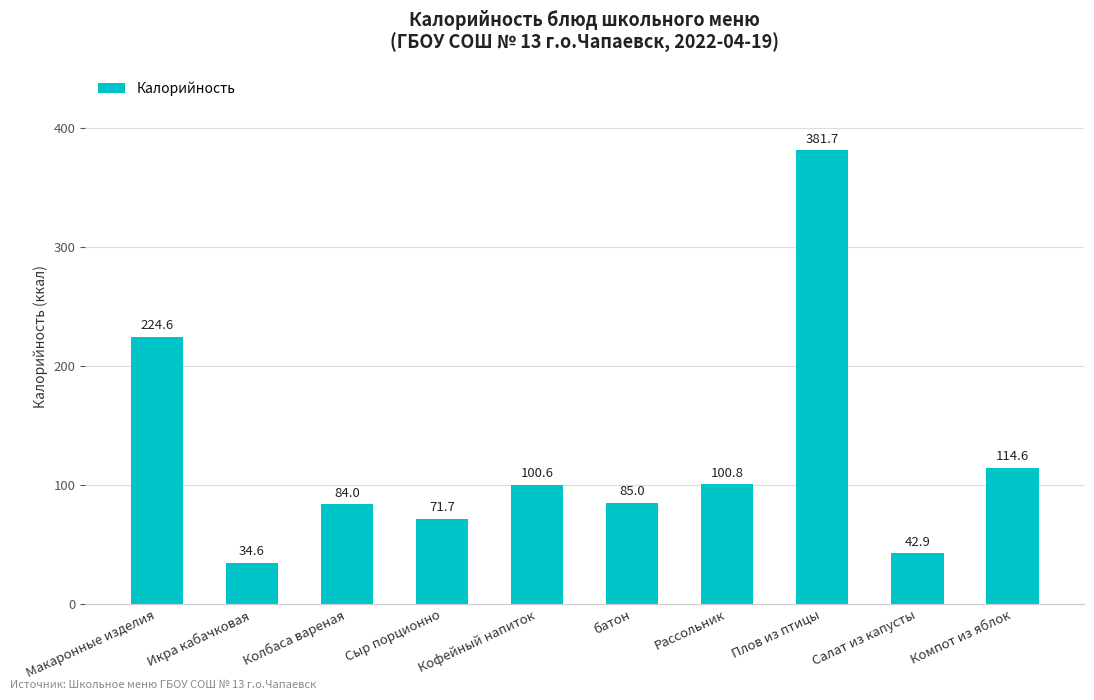

Reading left to right, list all the values displayed in this chart.

Макаронные изделия=224.6	Икра кабачковая=34.6	Колбаса вареная=84.0	Сыр порционно=71.7	Кофейный напиток=100.6	батон=85.0	Рассольник=100.8	Плов из птицы=381.7	Салат из капусты=42.9	Компот из яблок=114.6